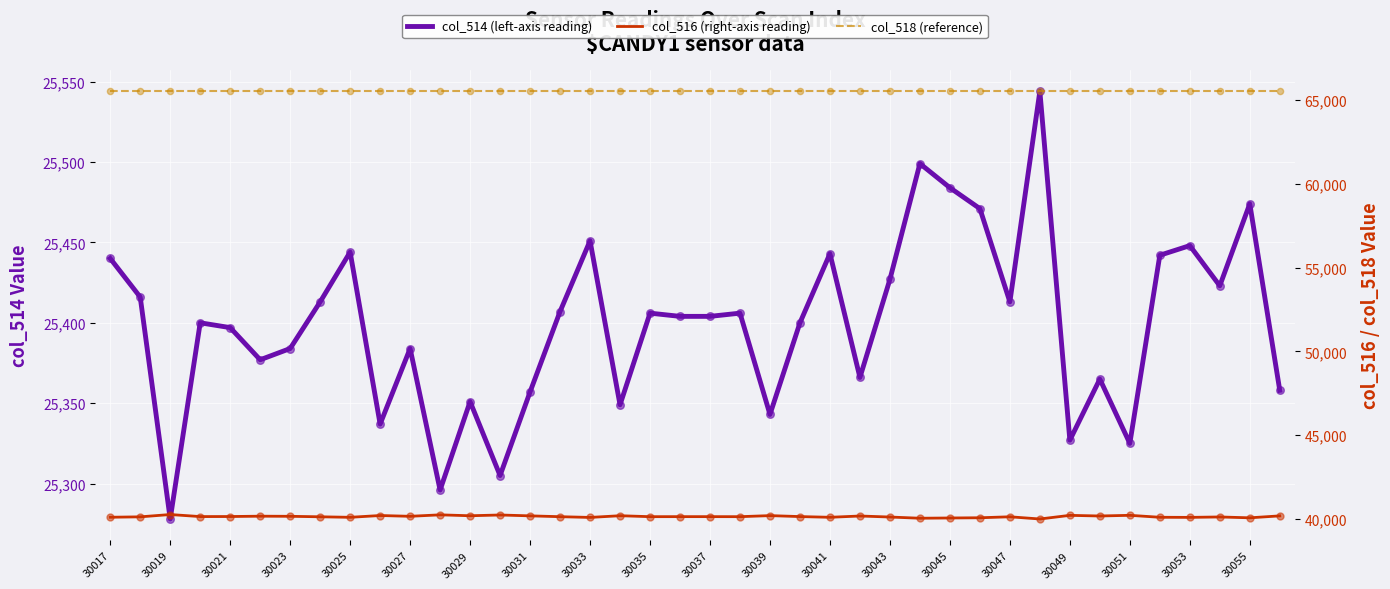

Which series contains the lowest Y value?

col_514 (left-axis reading)